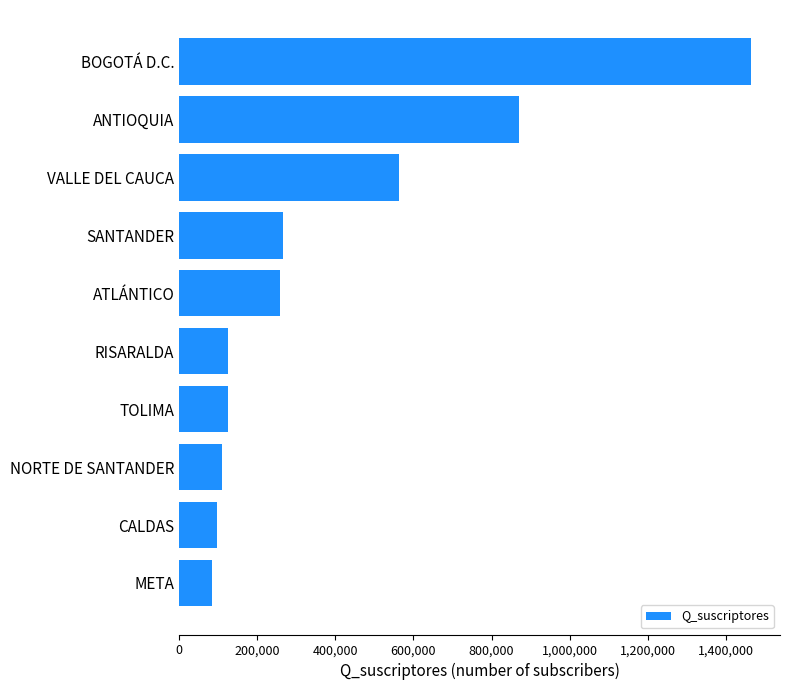

Which has a higher value, TOLIMA or BOGOTÁ D.C.?

BOGOTÁ D.C.